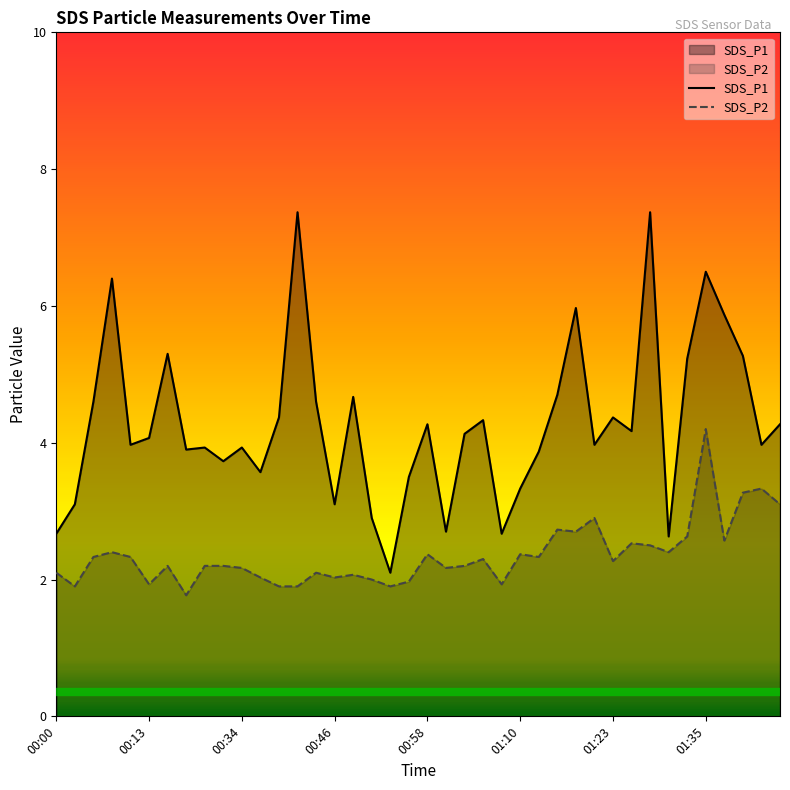

Is it true that SDS_P2 equals 2.5 at 31?

True